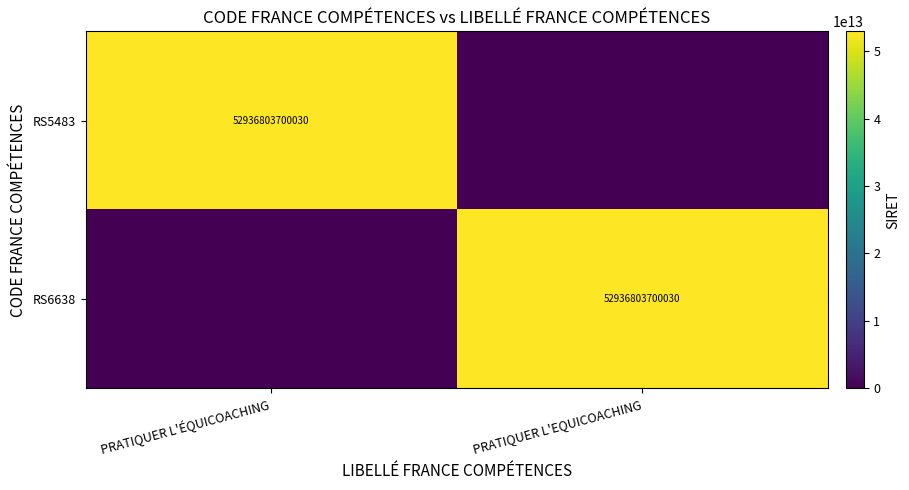

Is it true that RS6638 equals 52936803700030 at PRATIQUER L'EQUICOACHING?

True